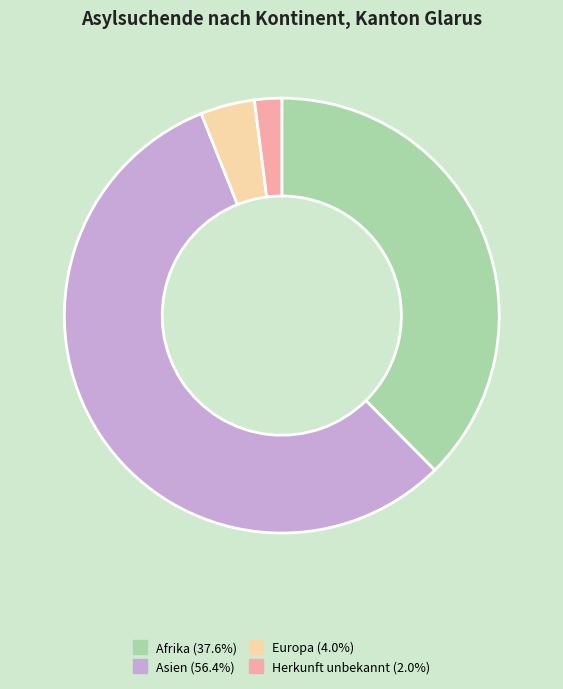

Combined, do Herkunft unbekannt and Europa account for over 50%?

No